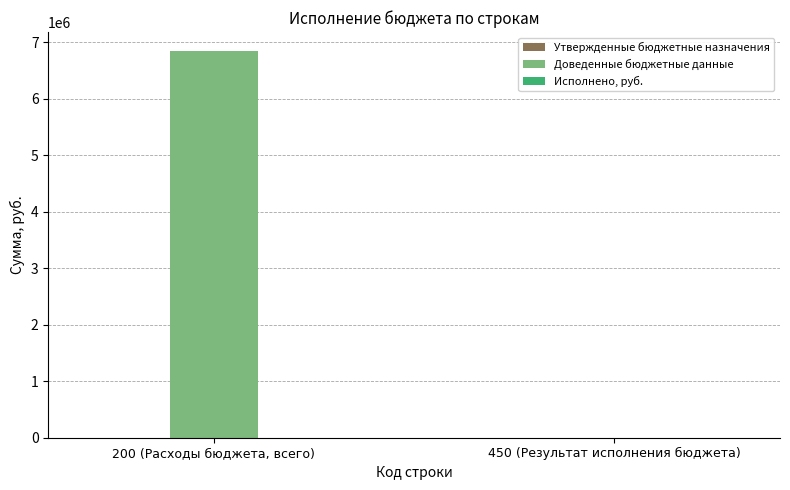

Is it true that the value at 450 (Результат исполнения бюджета) is 0.0?

True